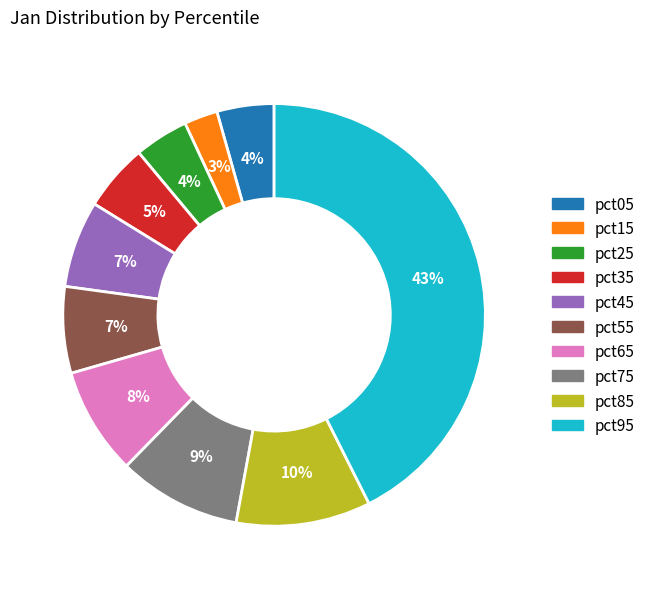

To the nearest percent, what is the difference between the largest and smallest slice percentages?

40%